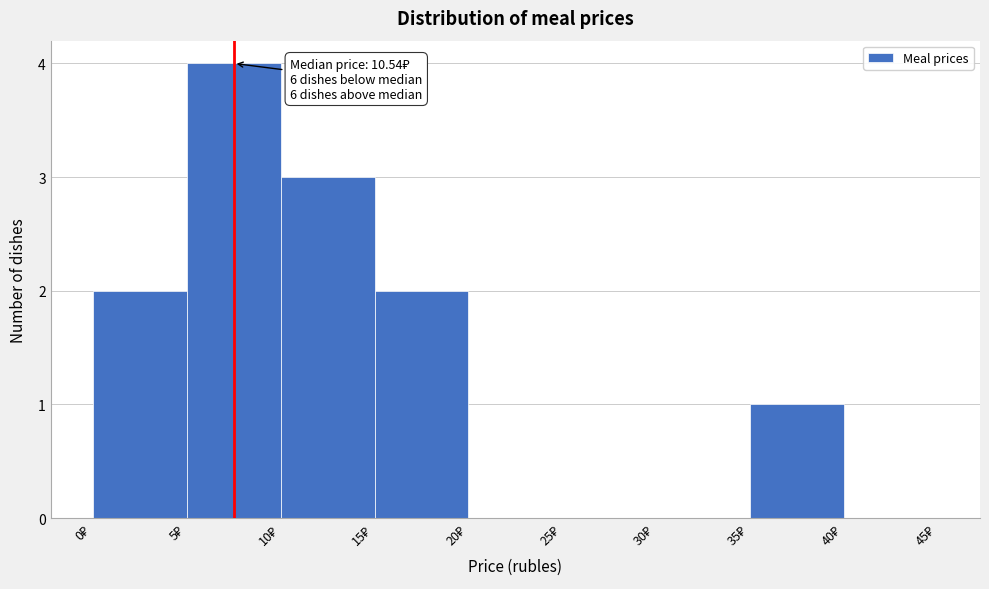

Which range on the x-axis has the tallest bar?

5 to 10